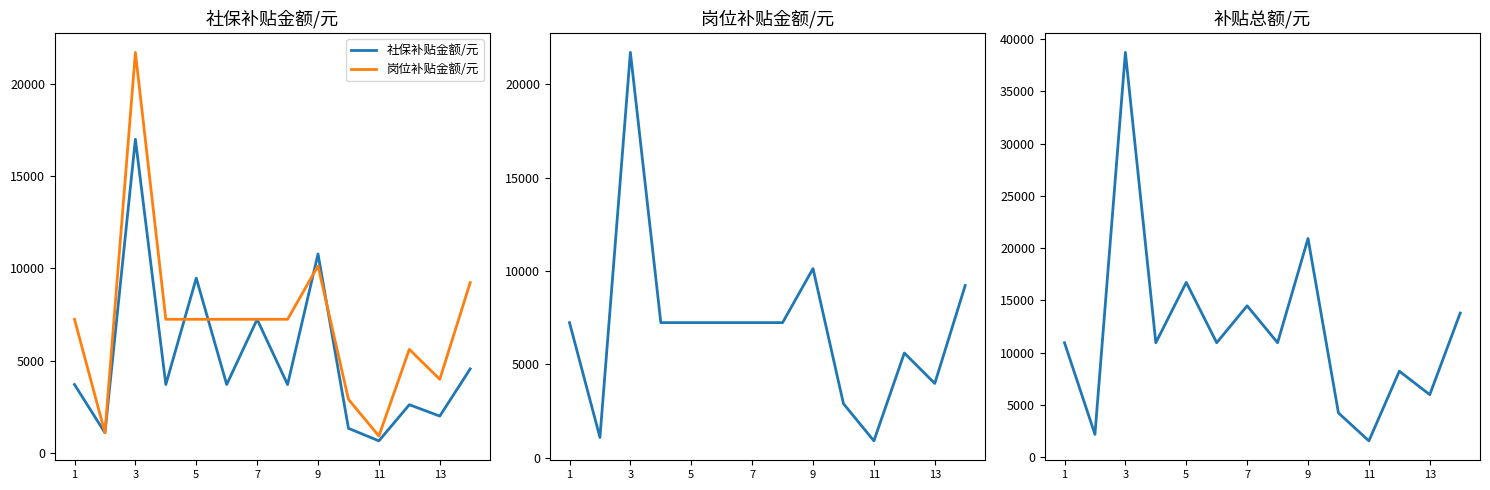

At how many categories does at least one series exceed 5859?

11